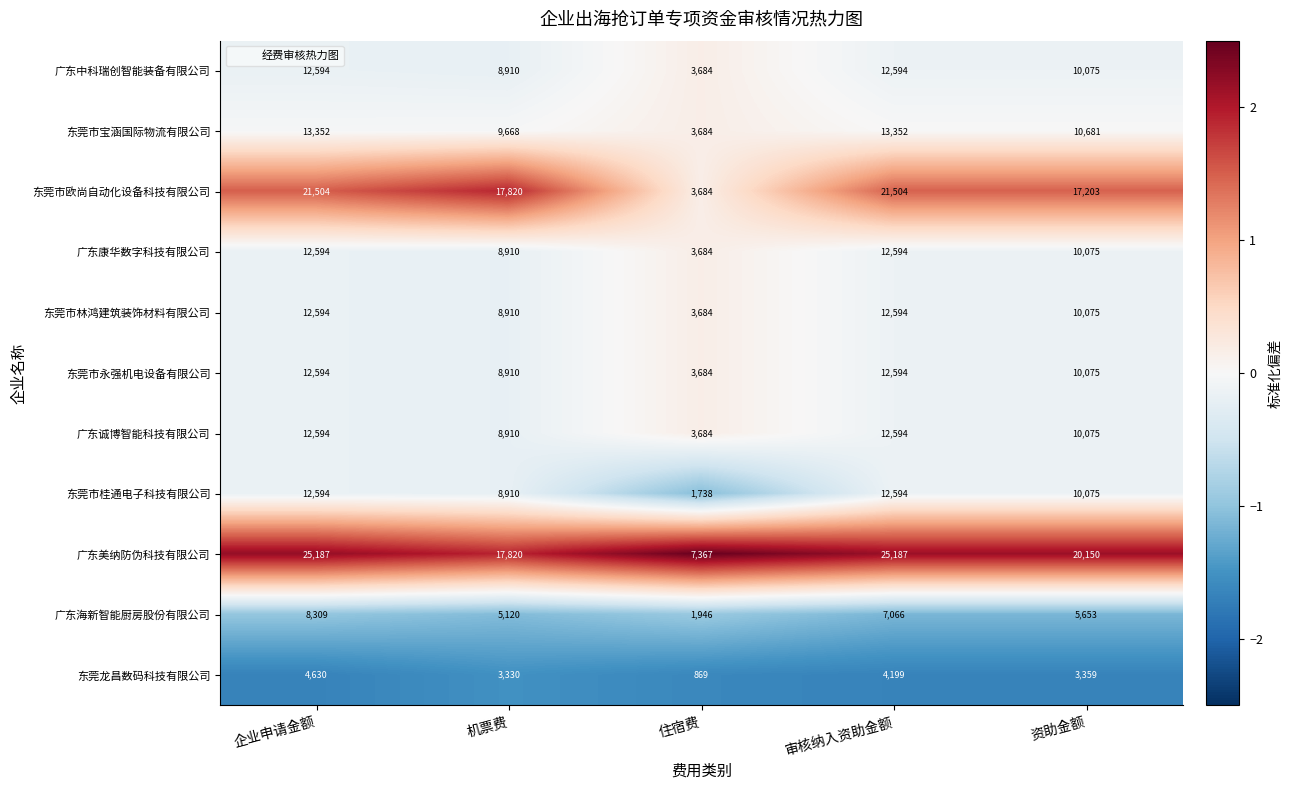

The 东莞市宝涵国际物流有限公司 series shows 5469 at 住宿费. True or false?

False